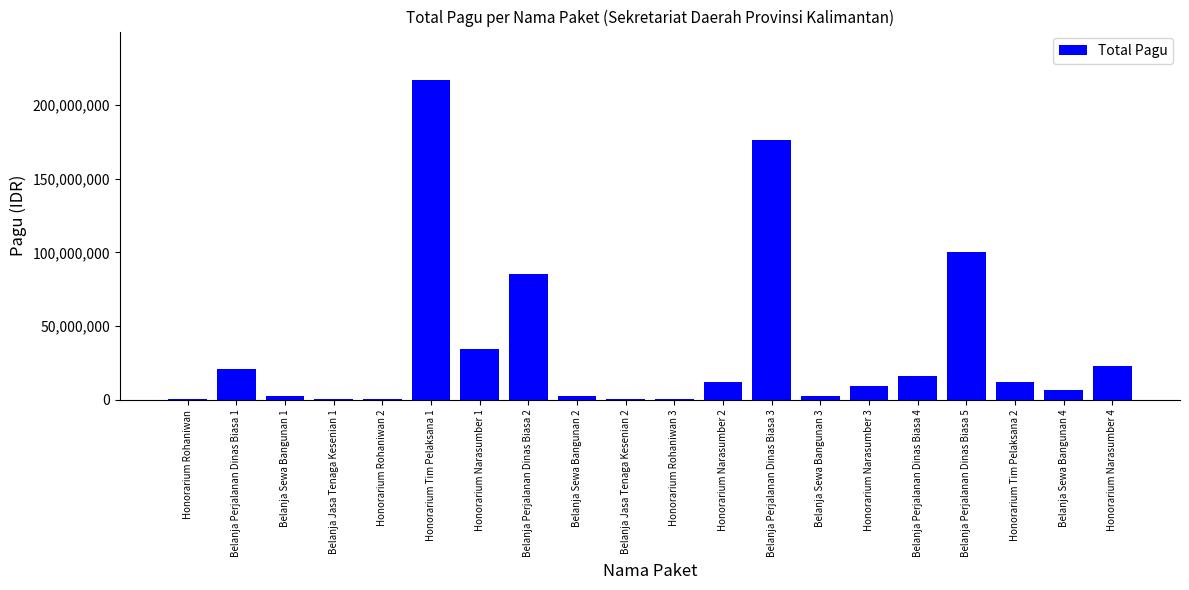

At which label is the value closest to 108800000?

Belanja Perjalanan Dinas Biasa 5